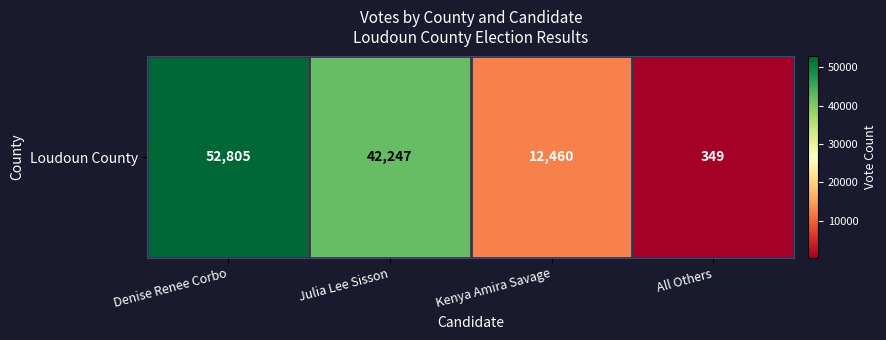

Reading left to right, what are all the values shown in this chart?

52805	42247	12460	349